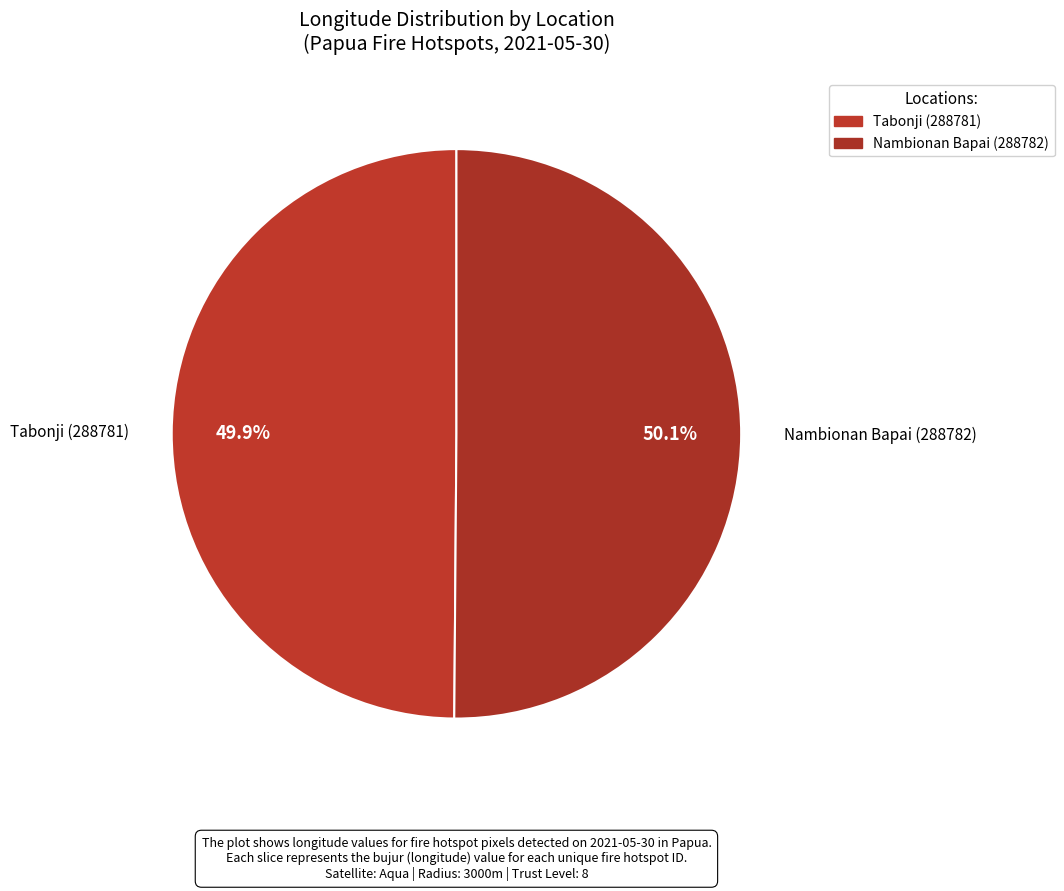

Which category accounts for the majority?

Nambionan Bapai (288782)